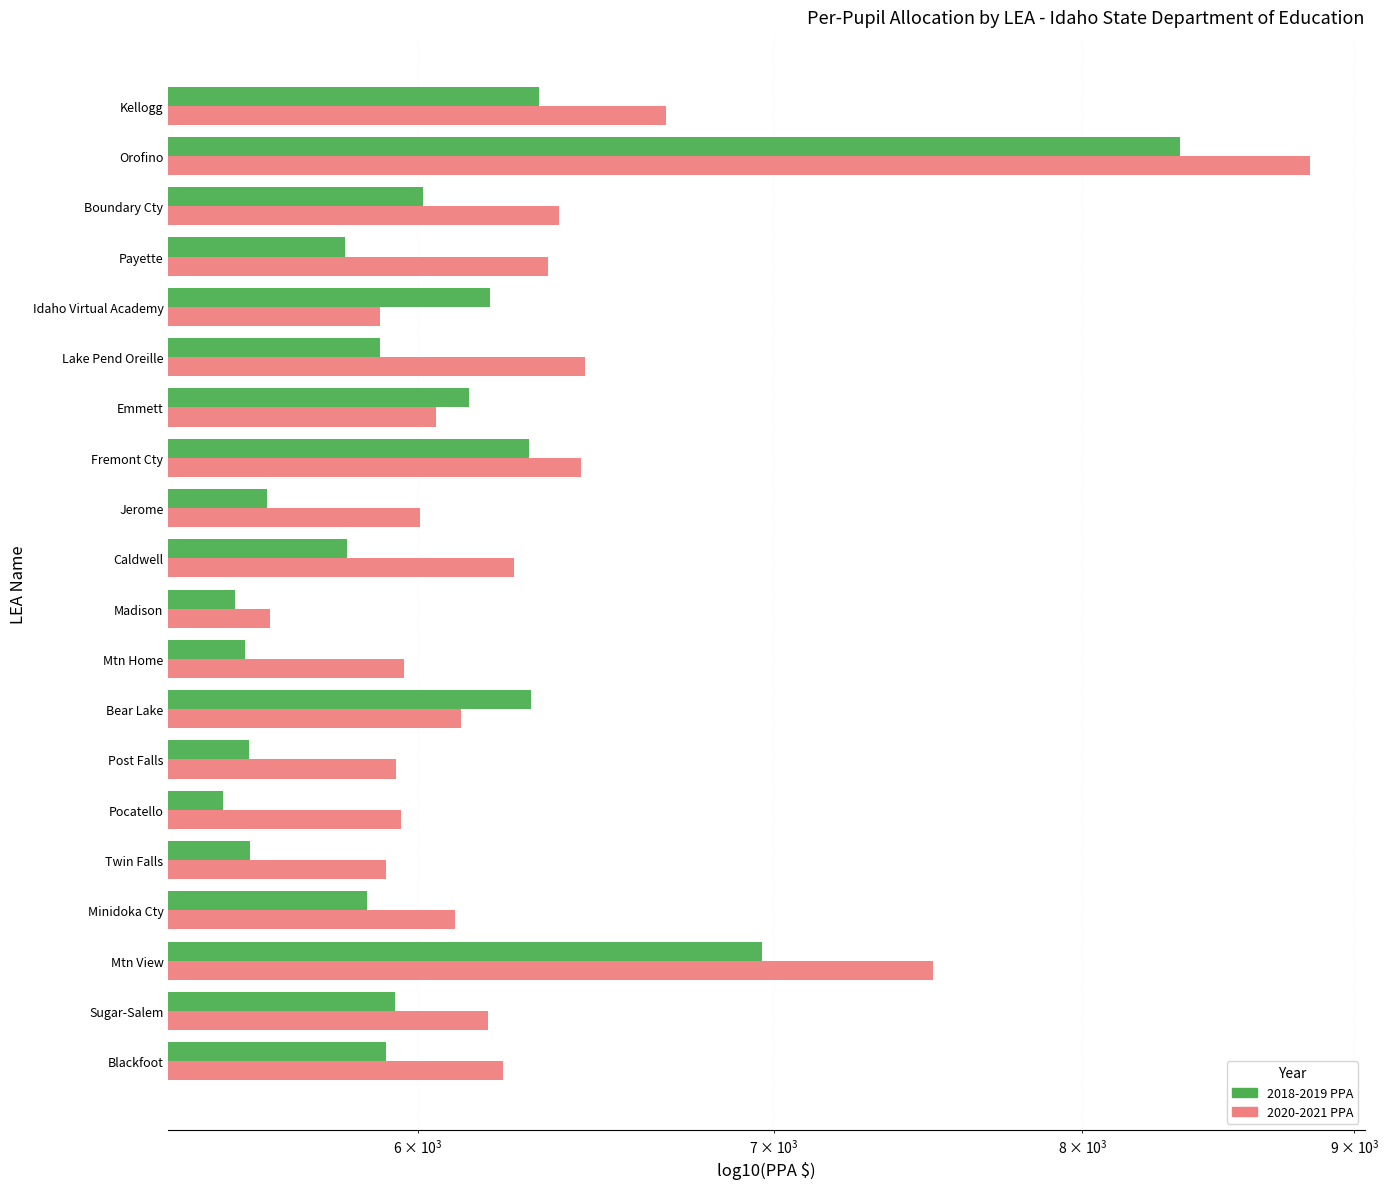

How many groups of bars are there?

20